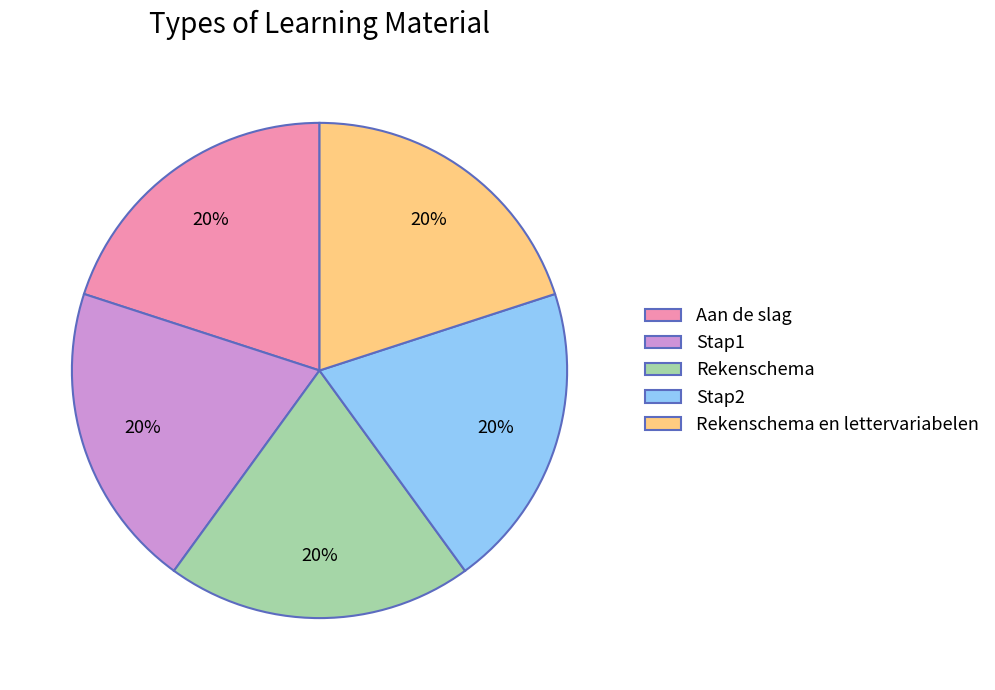

To the nearest percent, what is the combined percentage of Rekenschema and Stap1?

40%